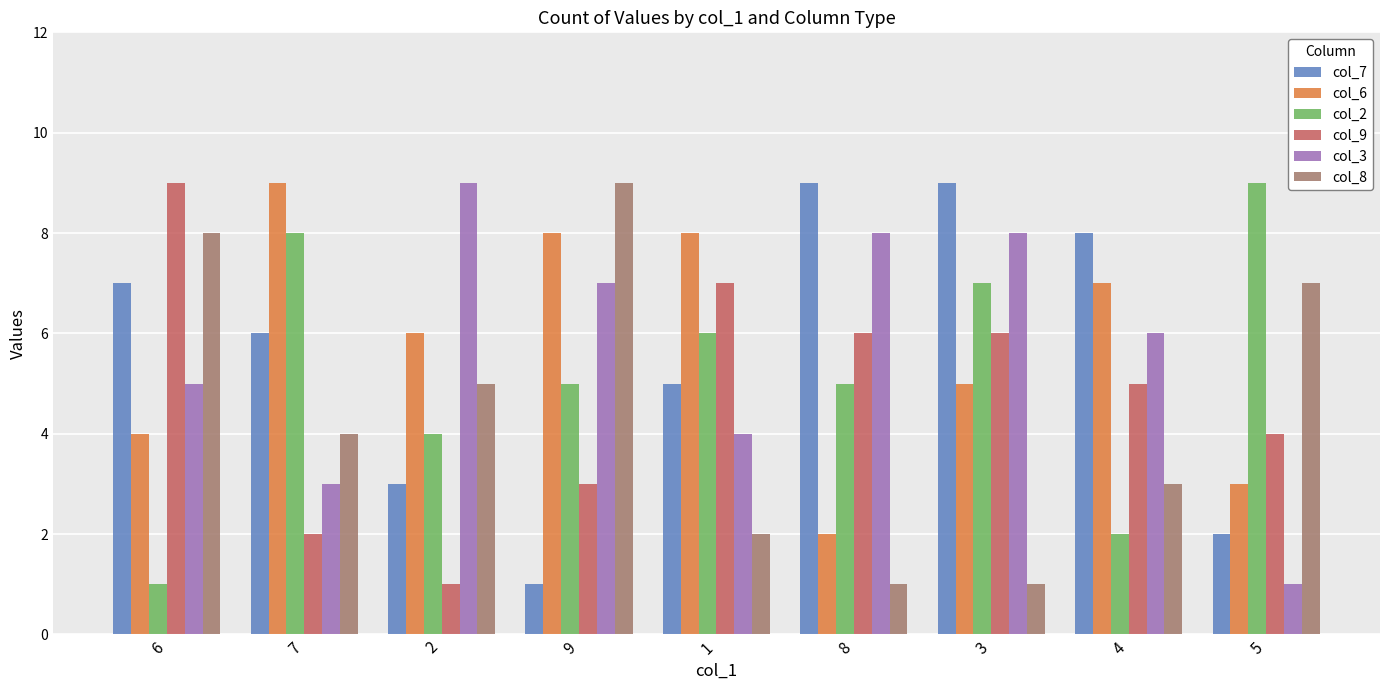

How many bars are there in each group?

6